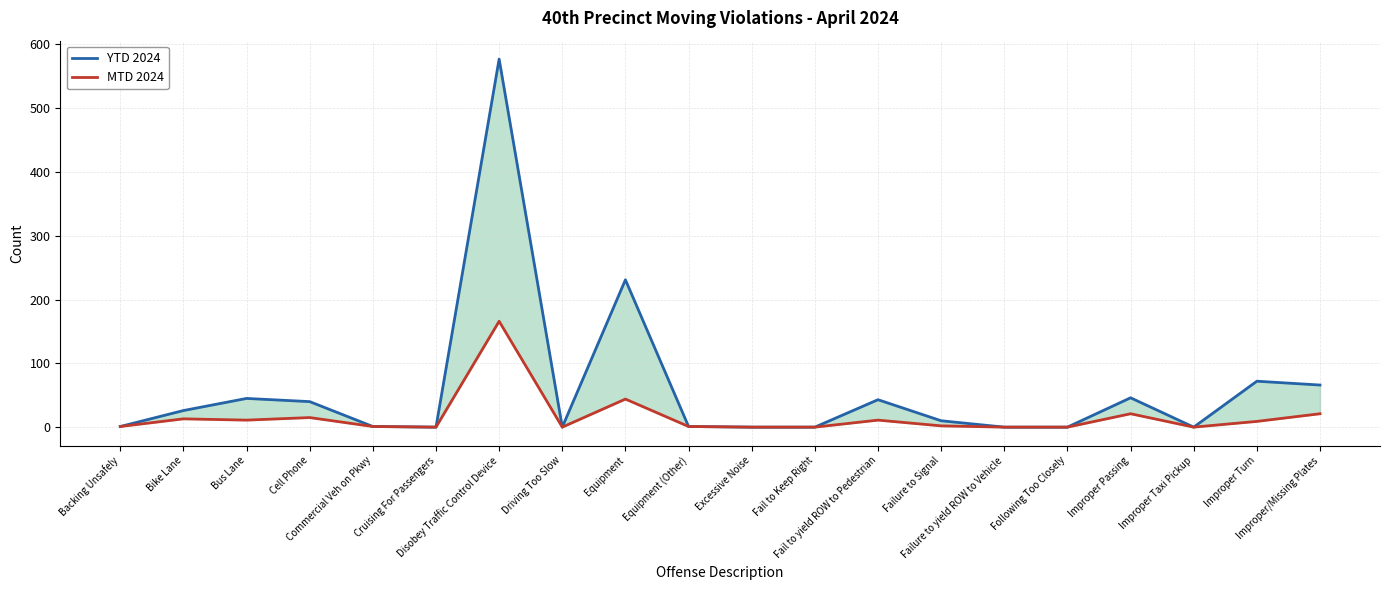

How many data points in MTD 2024 are above 2?

9